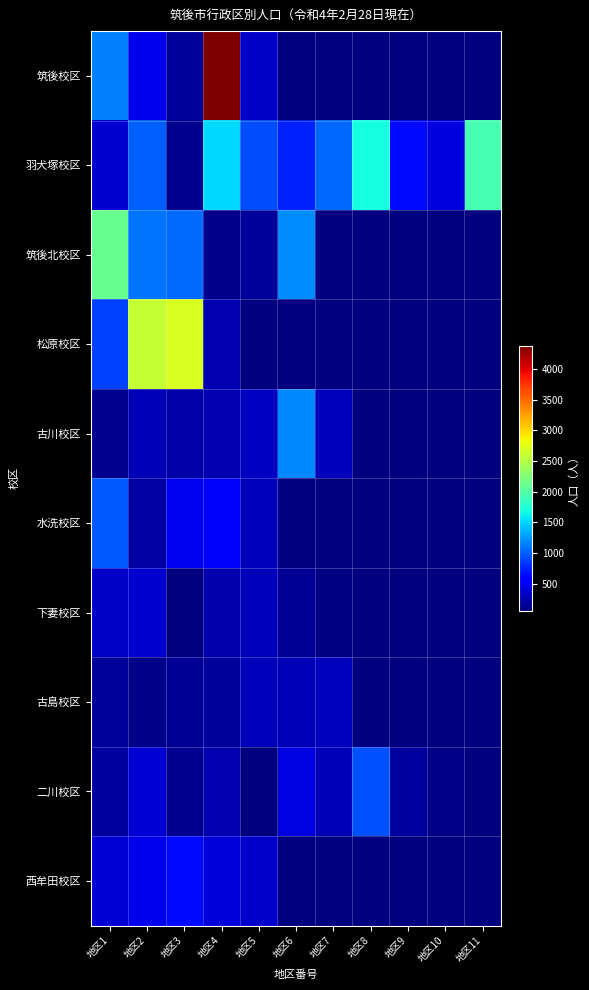

Is the value of 古島校区 at 地区4 greater than the value of 水洗校区 at 地区8?

No